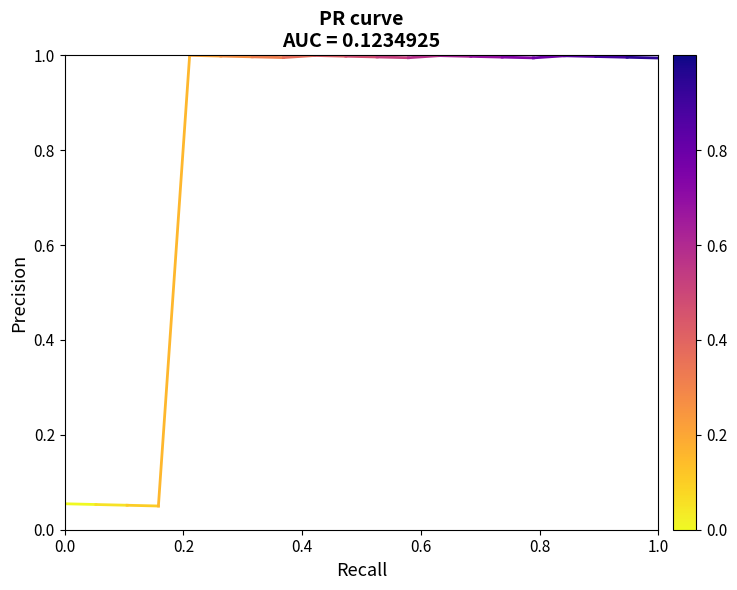

What is the minimum value shown in the chart?

0.1